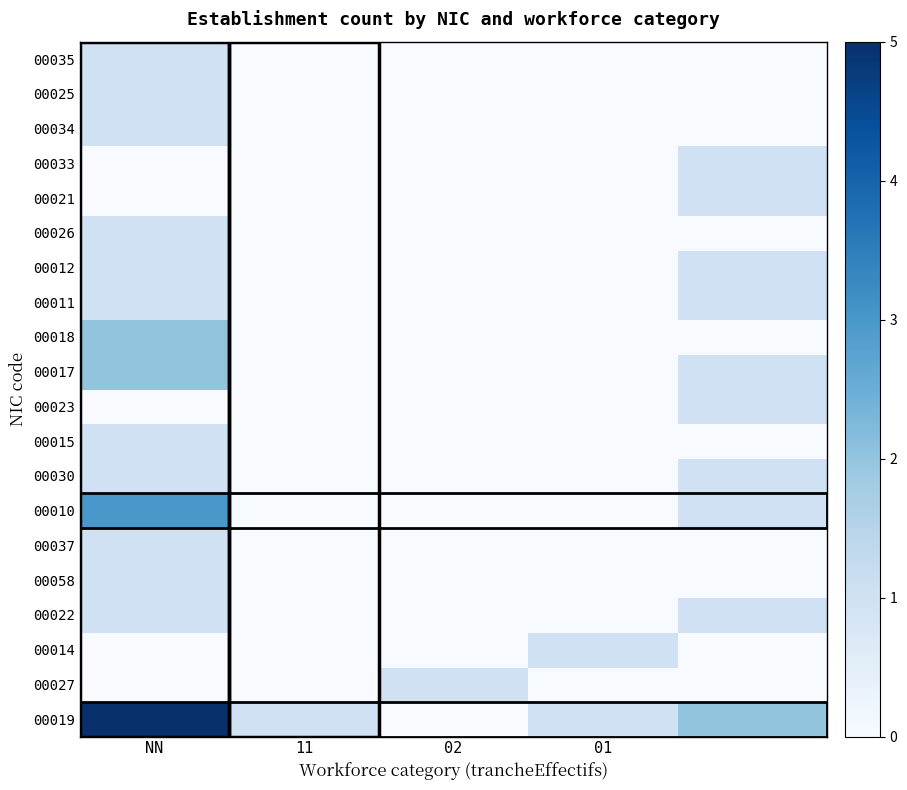

At how many categories does at least one series exceed 1?

2